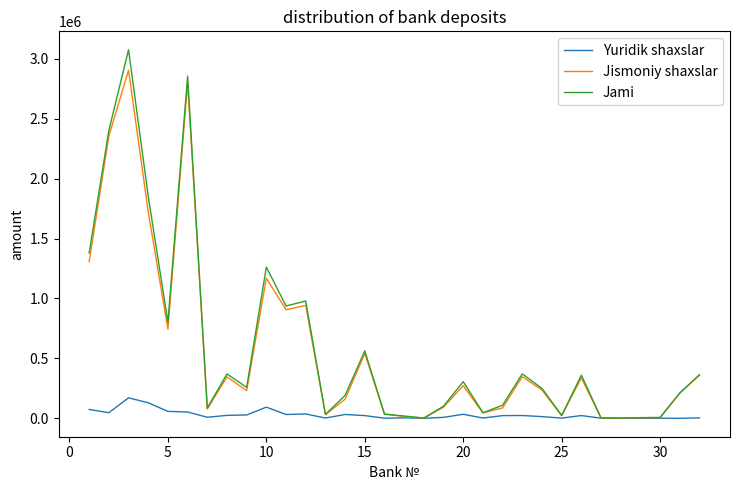

True or false: Jami has more than 1 interior local peaks.

True